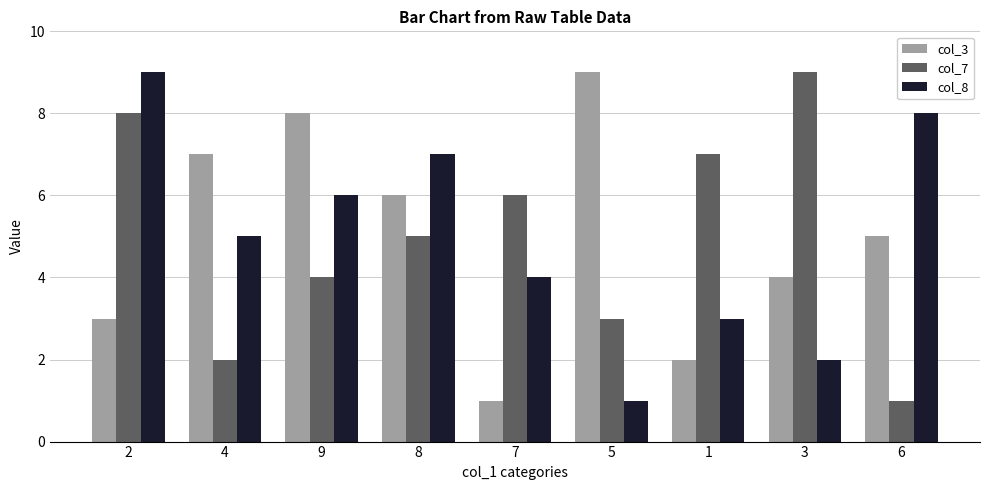

Is it true that col_3 equals 10 at 4?

False